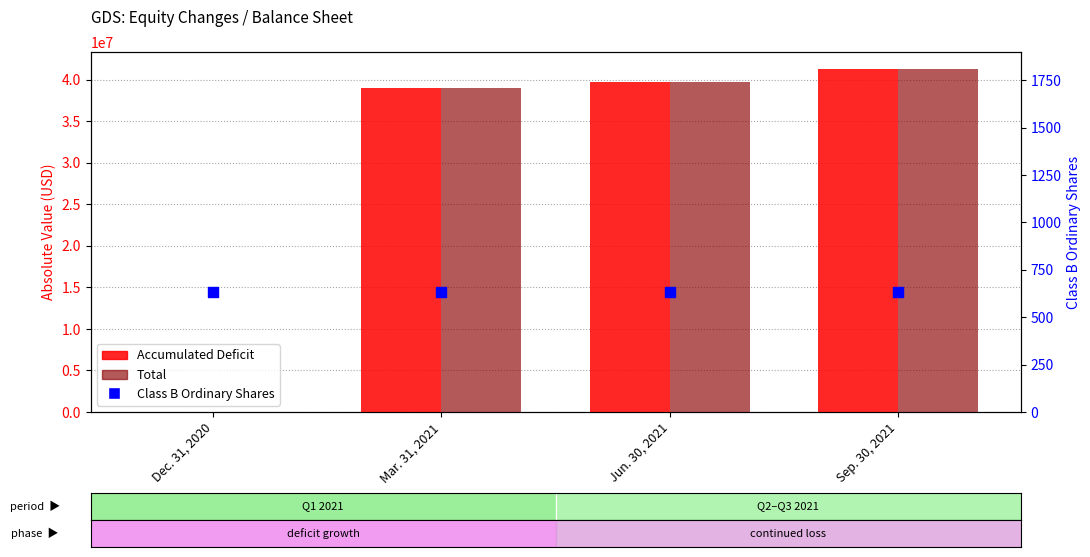

At which category is the sum across all series the highest?

Sep. 30, 2021